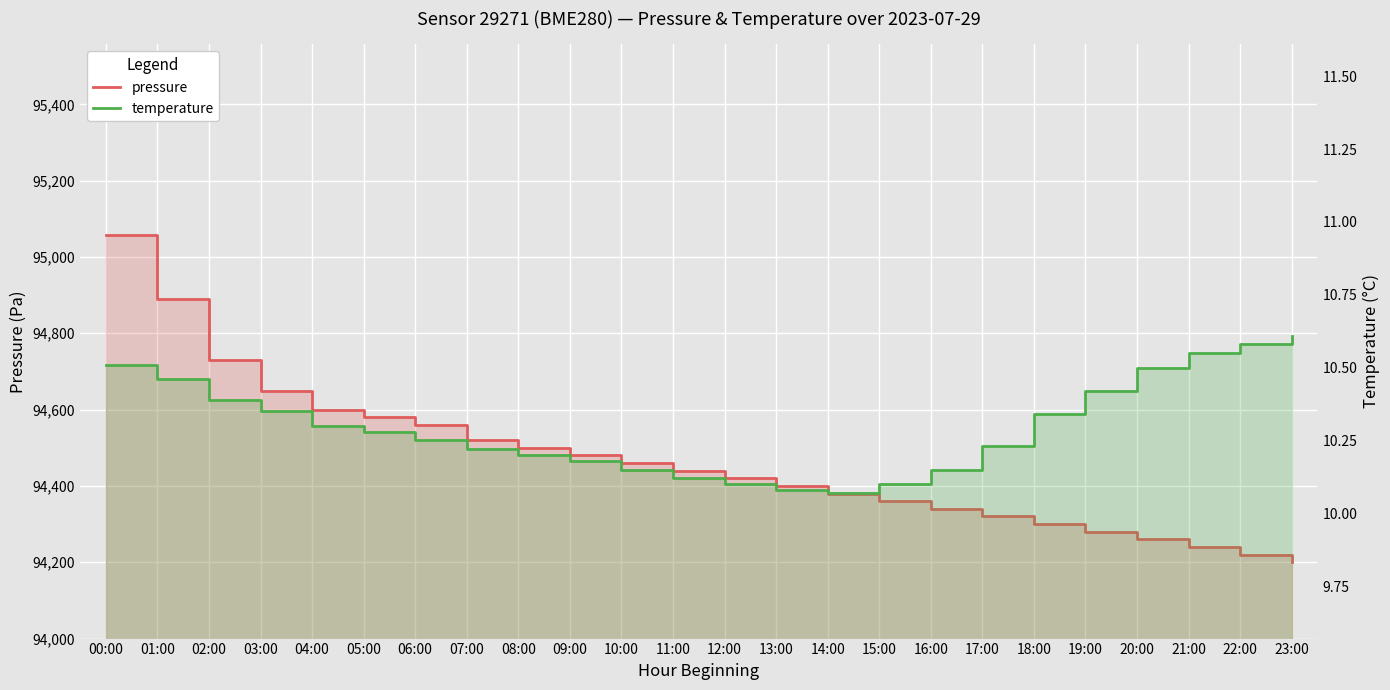

Reading left to right, list all the values displayed in this chart.

pressure: 00:00=95057.7	01:00=94889.7	02:00=94729.6	03:00=94650.0	04:00=94600.0	05:00=94580.0	06:00=94560.0	07:00=94520.0	08:00=94500.0	09:00=94480.0	10:00=94460.0	11:00=94440.0	12:00=94420.0	13:00=94400.0	14:00=94380.0	15:00=94360.0	16:00=94340.0	17:00=94320.0	18:00=94300.0	19:00=94280.0	20:00=94260.0	21:00=94240.0	22:00=94220.0	23:00=94200.0
temperature: 00:00=10.5	01:00=10.5	02:00=10.4	03:00=10.3	04:00=10.3	05:00=10.3	06:00=10.2	07:00=10.2	08:00=10.2	09:00=10.2	10:00=10.2	11:00=10.1	12:00=10.1	13:00=10.1	14:00=10.1	15:00=10.1	16:00=10.2	17:00=10.2	18:00=10.3	19:00=10.4	20:00=10.5	21:00=10.6	22:00=10.6	23:00=10.6